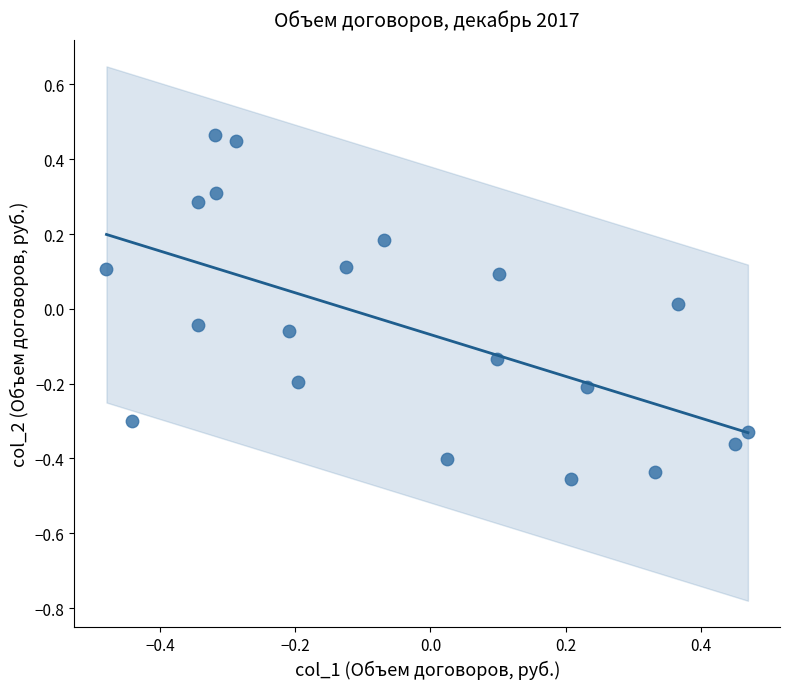

What is the range of Y values (max minus min)?

0.9